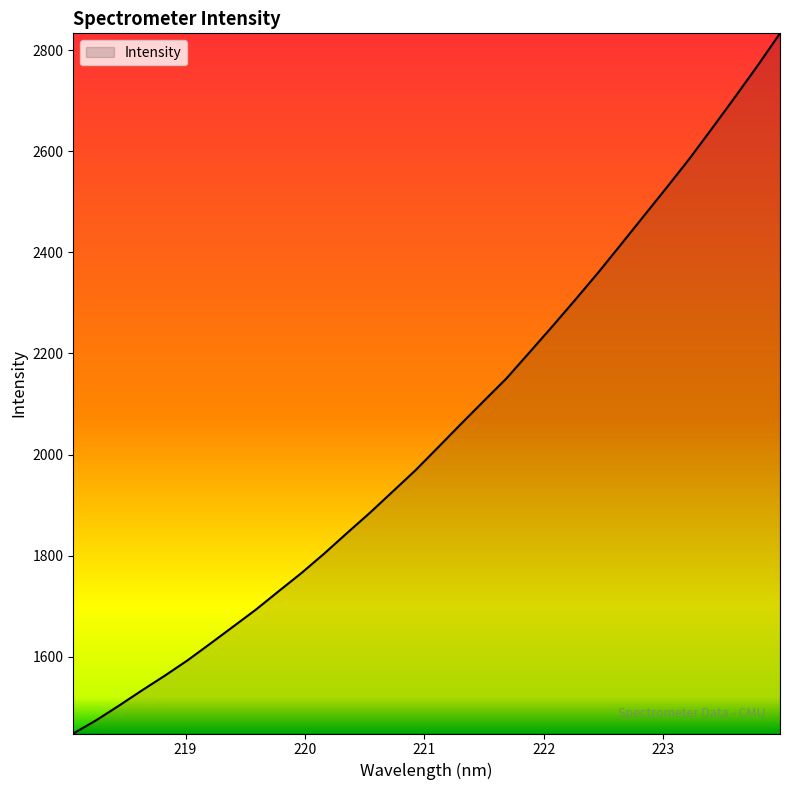

What is the difference between the maximum and minimum values?

1385.0